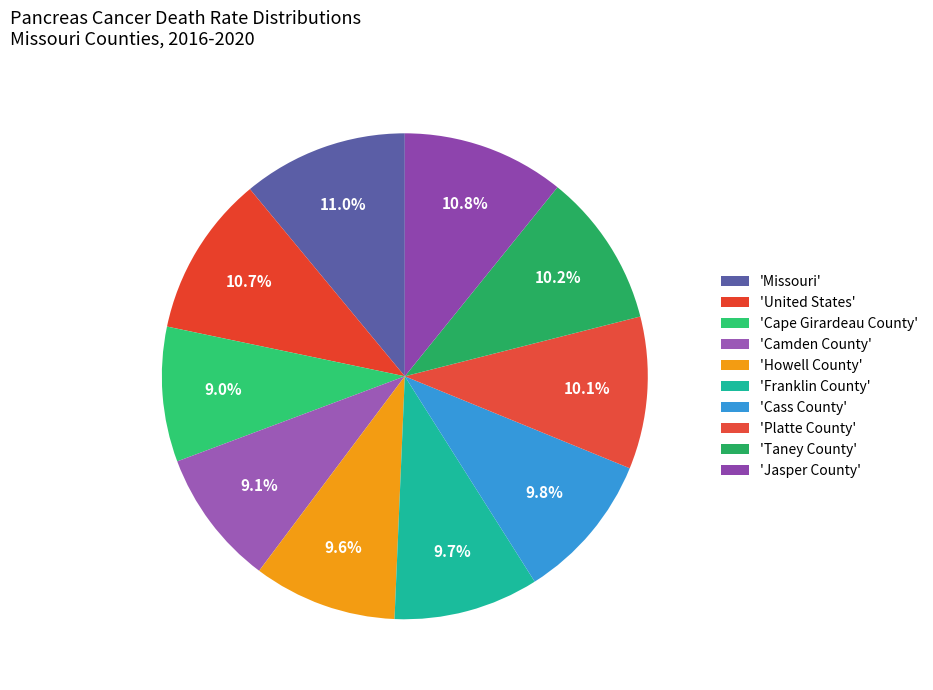

Count the number of slices in the pie.

10